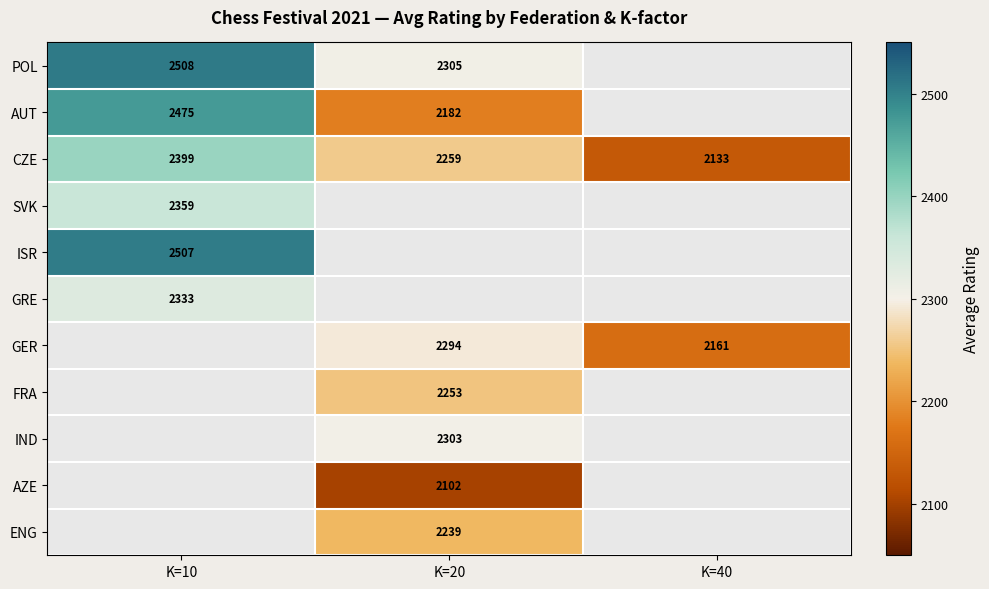

Is the value of GER at K=40 greater than the value of POL at K=10?

No